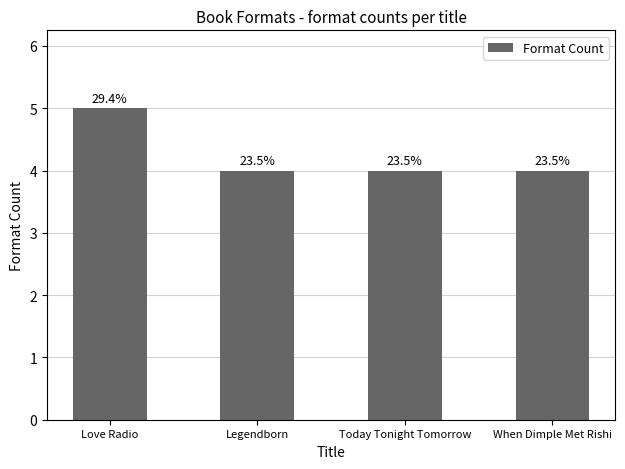

Are the bars horizontal?

No